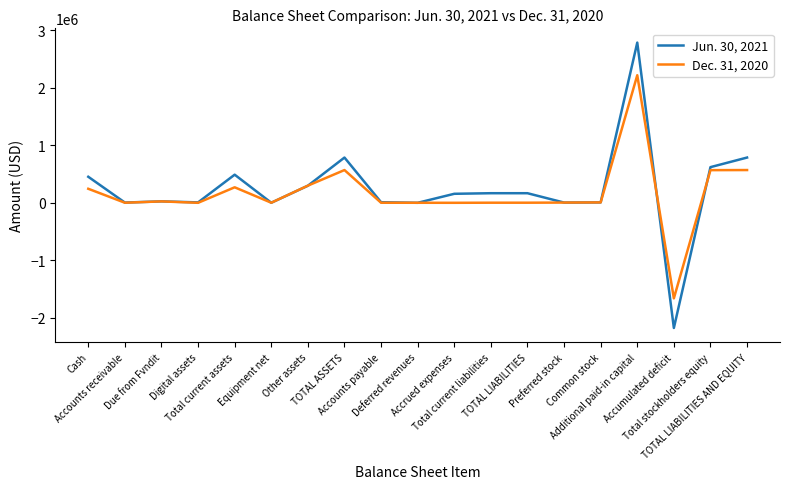

Which series has the widest spread of values?

Jun. 30, 2021